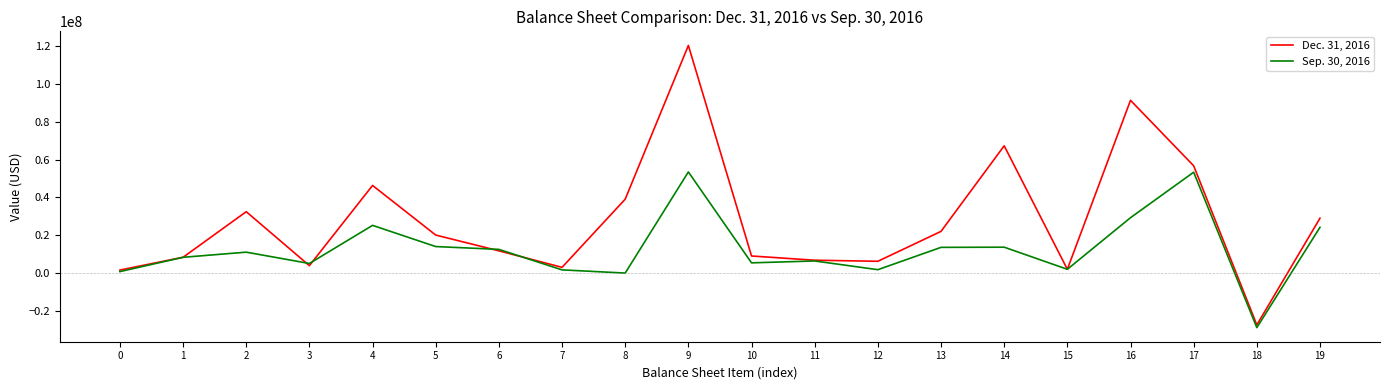

Does the chart display data point markers on the line(s)?

No